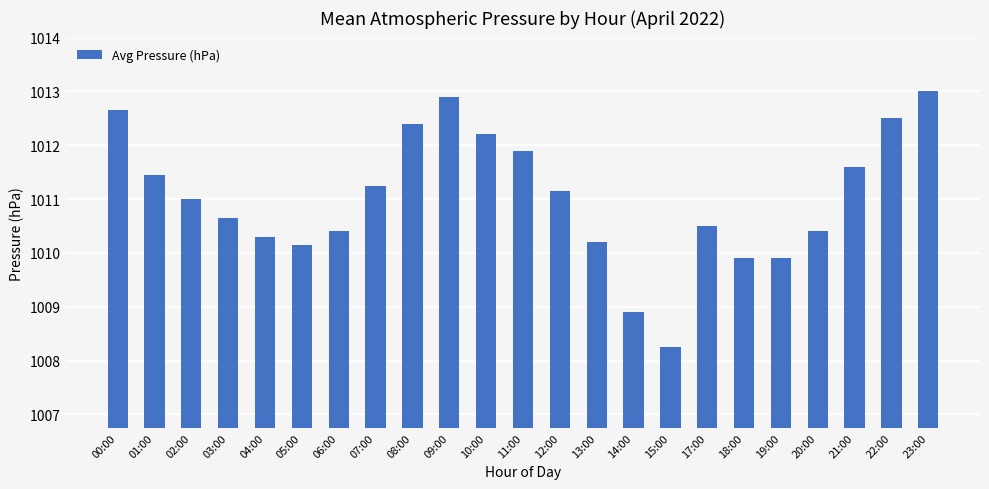

What is the sum of the values at 23:00 and 02:00?

2024.0